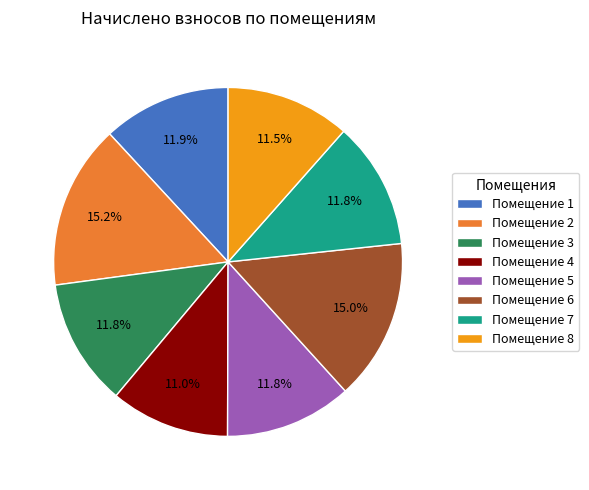

What is the ratio of the value at Помещение 4 to the value at Помещение 2?

0.7